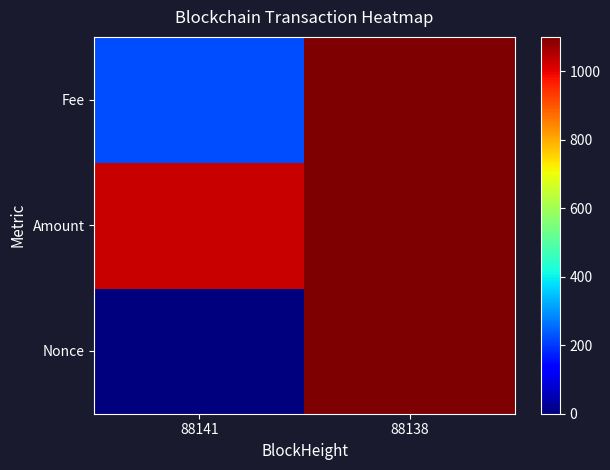

Reading left to right, extract all data points from this chart.

Nonce: 88141=0.0	88138=1100.0
Amount: 88141=1029.0	88138=1100.0
Fee: 88141=220.0	88138=1100.0